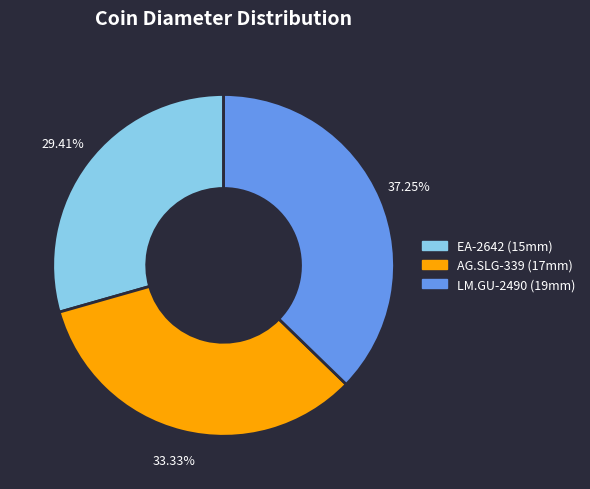

To the nearest percent, what portion does AG.SLG-339 represent?

33%